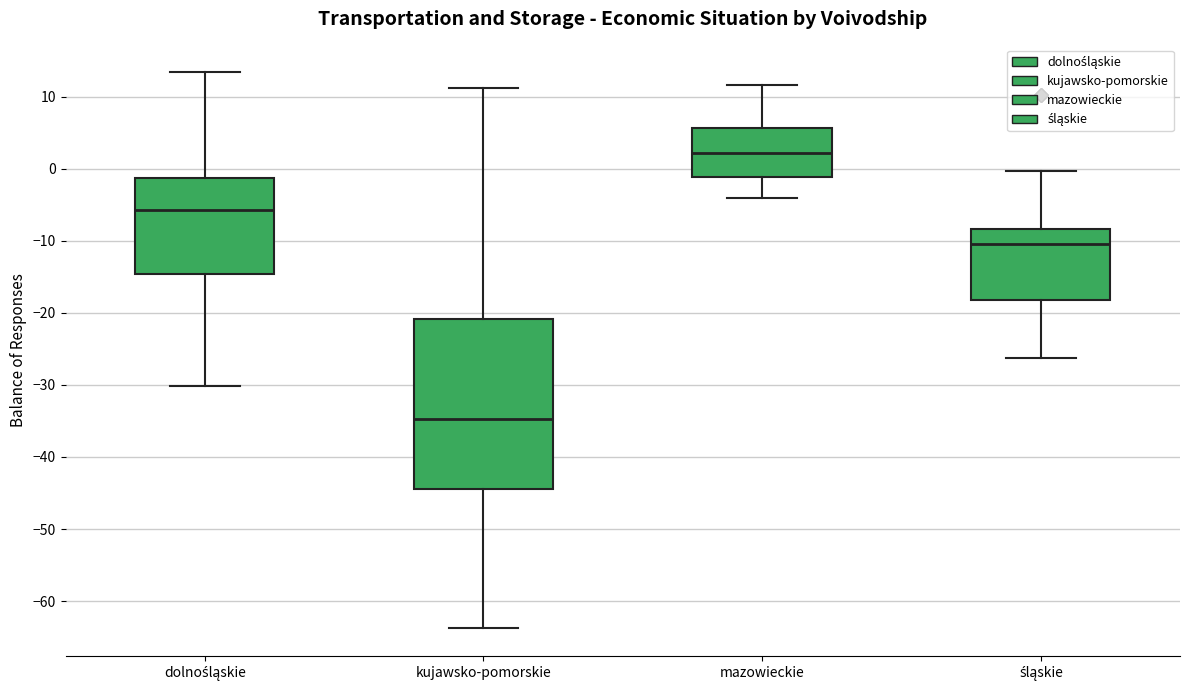

Reading left to right, read every box against the y-axis: the position of its median line, the range the box covers, and the ends of its whiskers. The values are not printed on the chart, so give them approximately, as read against the axis.

dolnośląskie: median -6, box -15 to -1, whiskers -30 to 13
kujawsko-pomorskie: median -35, box -44 to -21, whiskers -64 to 11
mazowieckie: median 2, box -1 to 6, whiskers -4 to 12
śląskie: median -10, box -18 to -8, whiskers -26 to 0